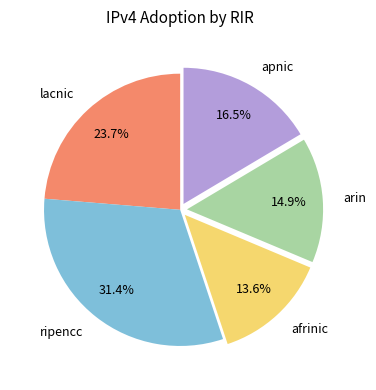

What is the smallest slice in the pie chart?

afrinic